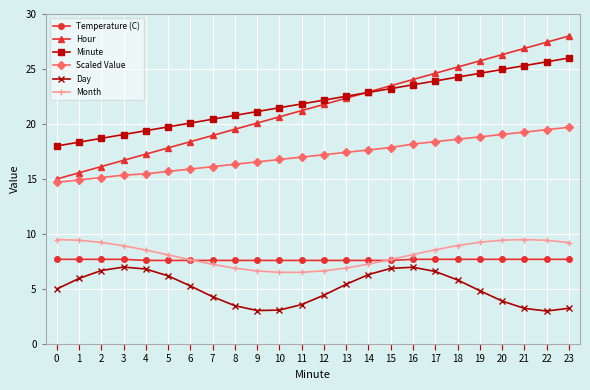

Which series has the largest total across all categories?

Minute